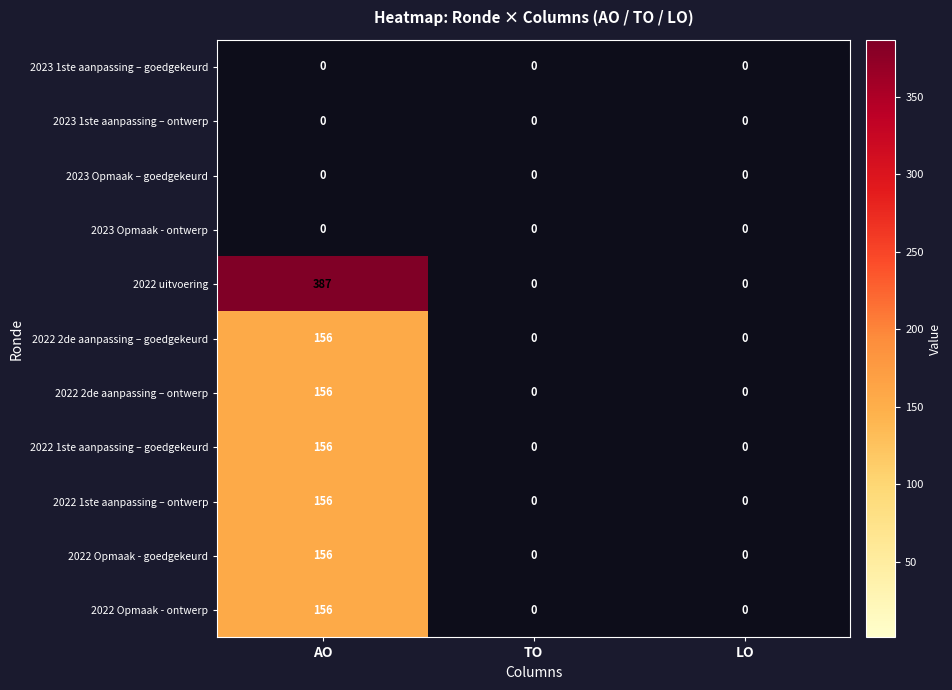

Which series has the largest range (max minus min)?

2022 uitvoering